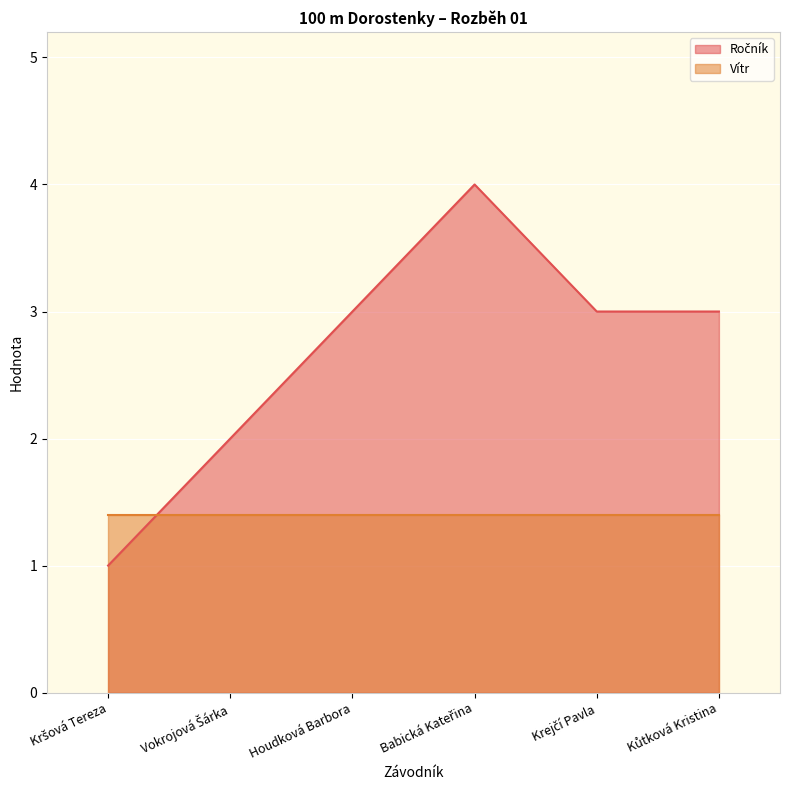

What value does the data have at Houdková Barbora?

3